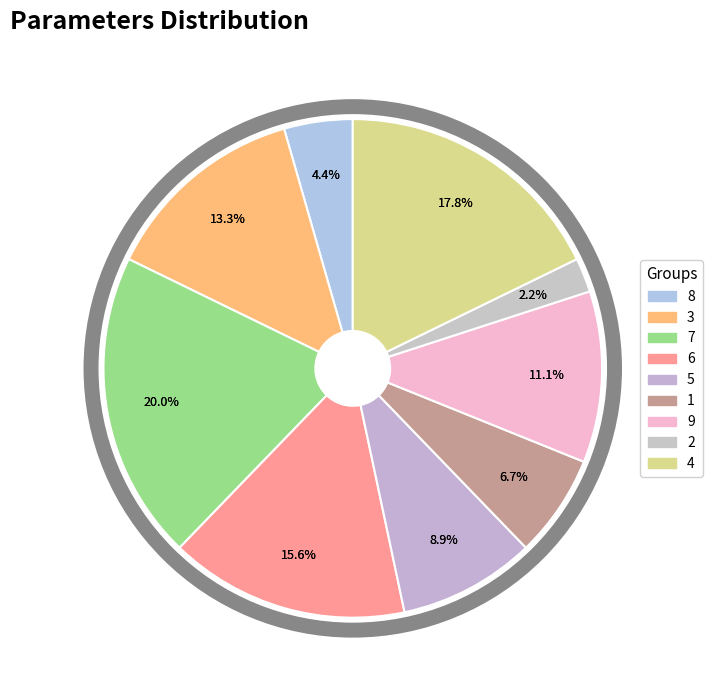

Is it true that 1 is 7% of the pie?

True